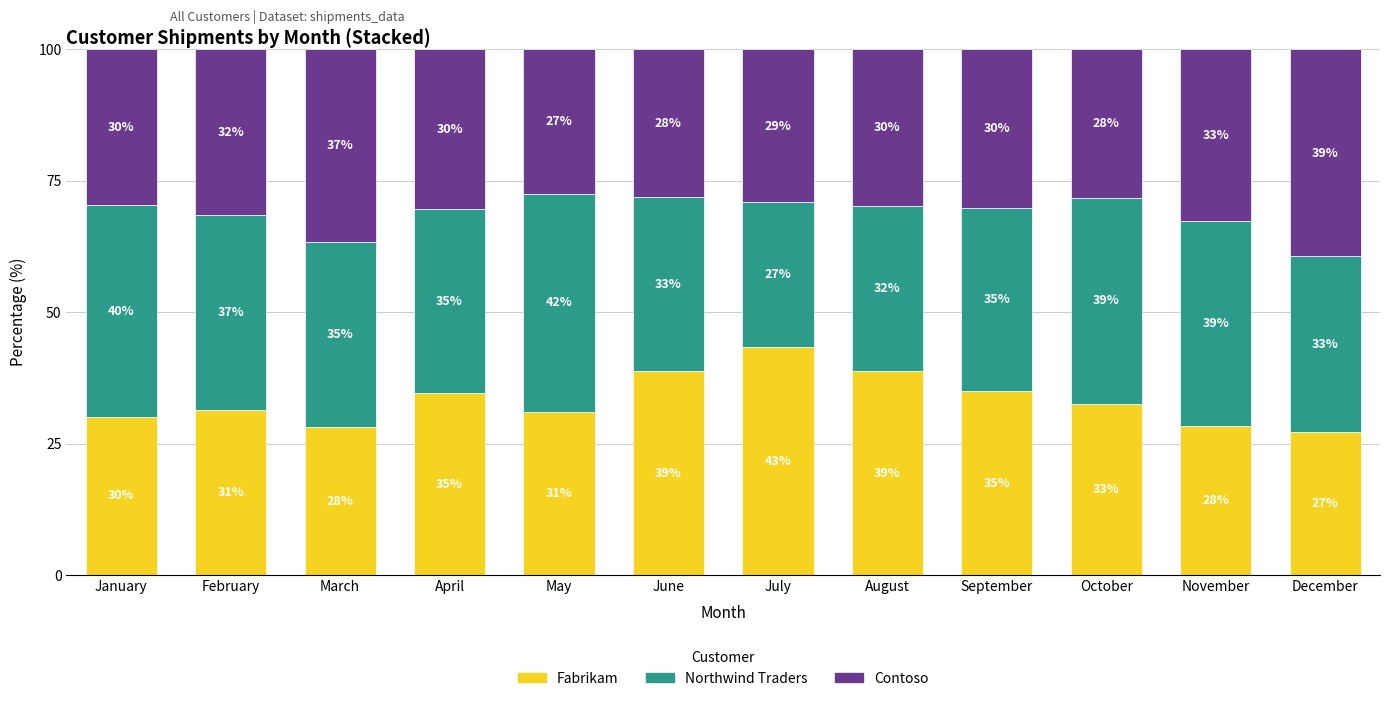

What is the total value across all series at March?

100.0